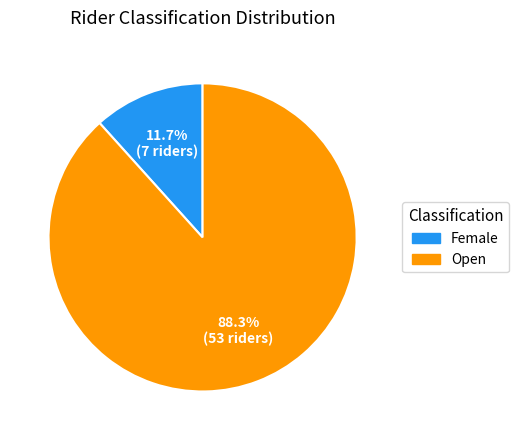

To the nearest percent, what portion does Open represent?

88%